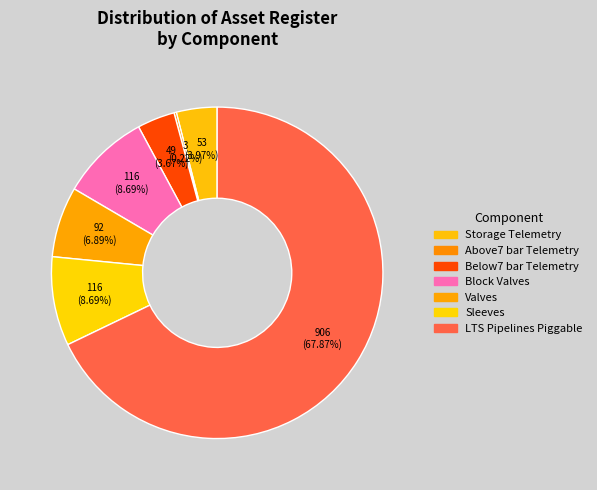

Which category has the biggest portion of the pie?

LTS Pipelines Piggable